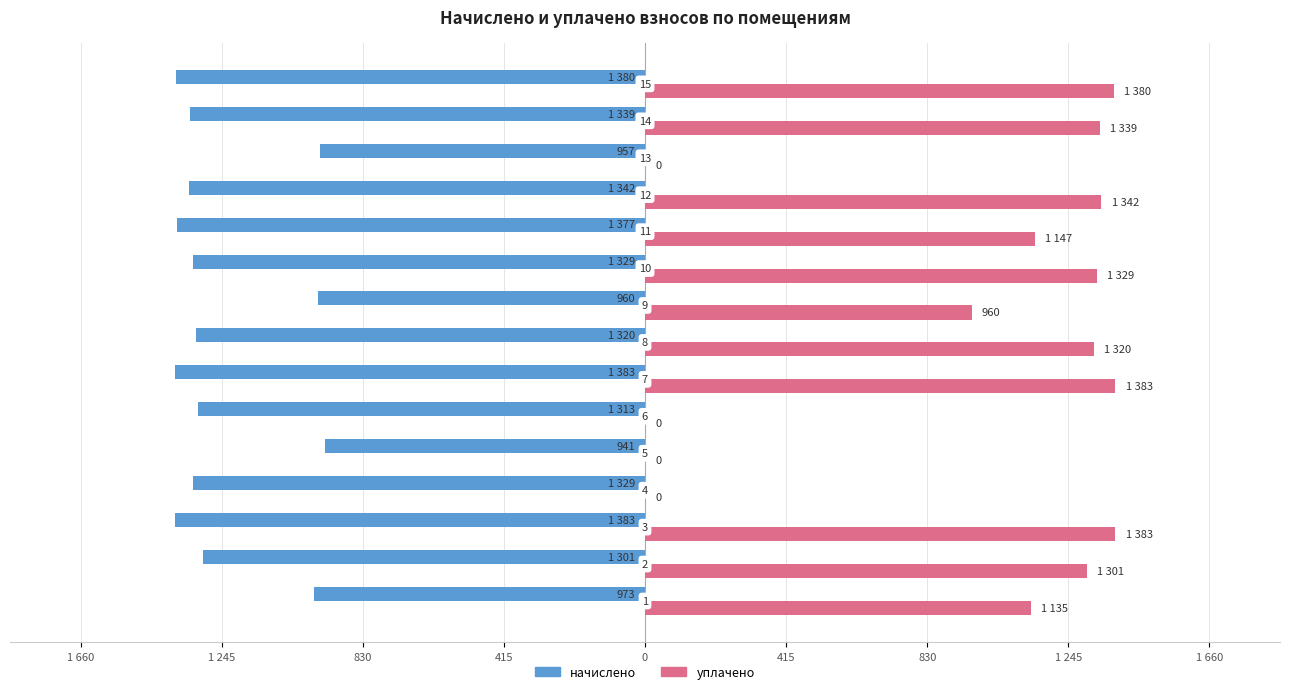

What are all the series names shown in the legend?

начислено, уплачено